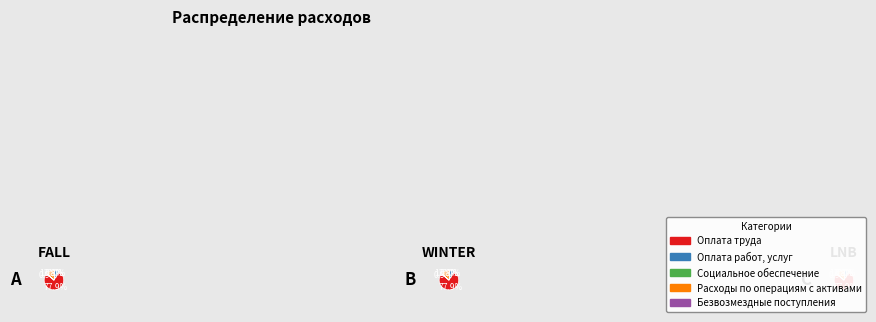

How many slices are in this pie chart?

5